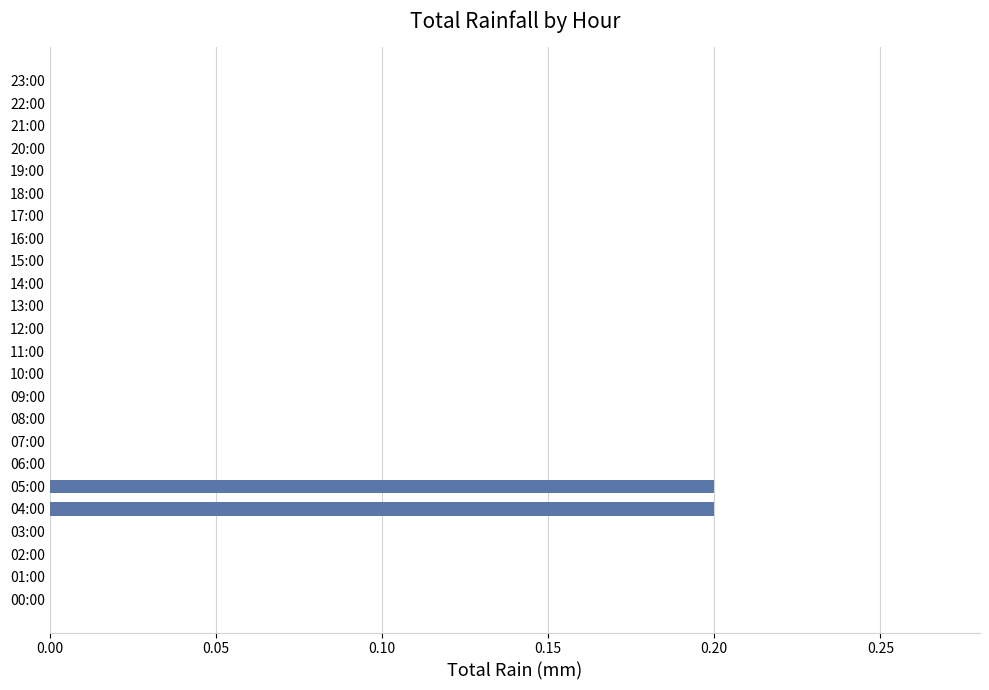

Is it true that the value at 22:00 is -0.1?

False